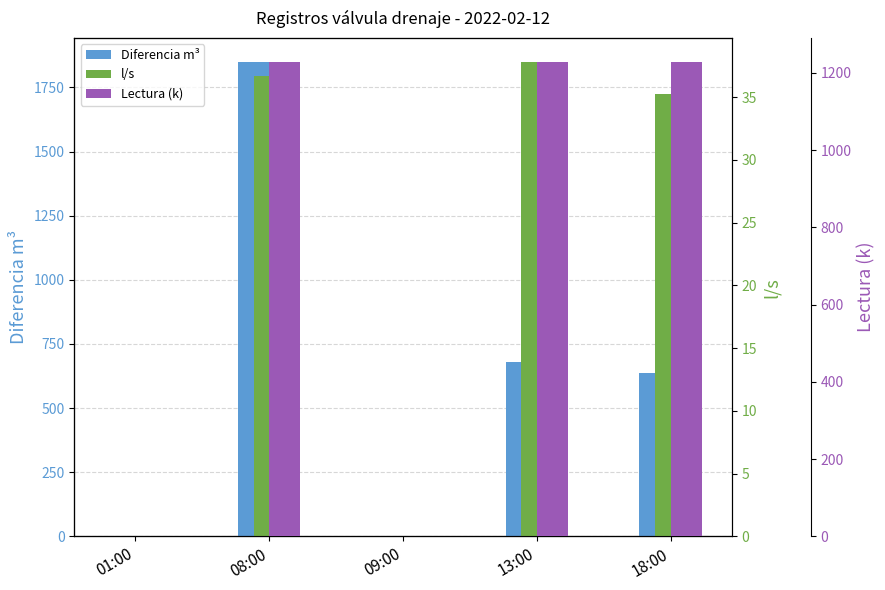

What is the label of the 5th bar from the right?

01:00